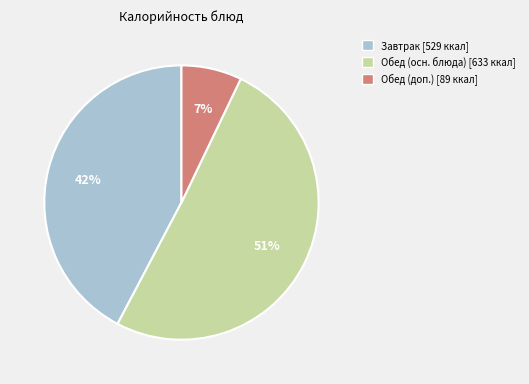

Is there a majority slice in this chart?

Yes